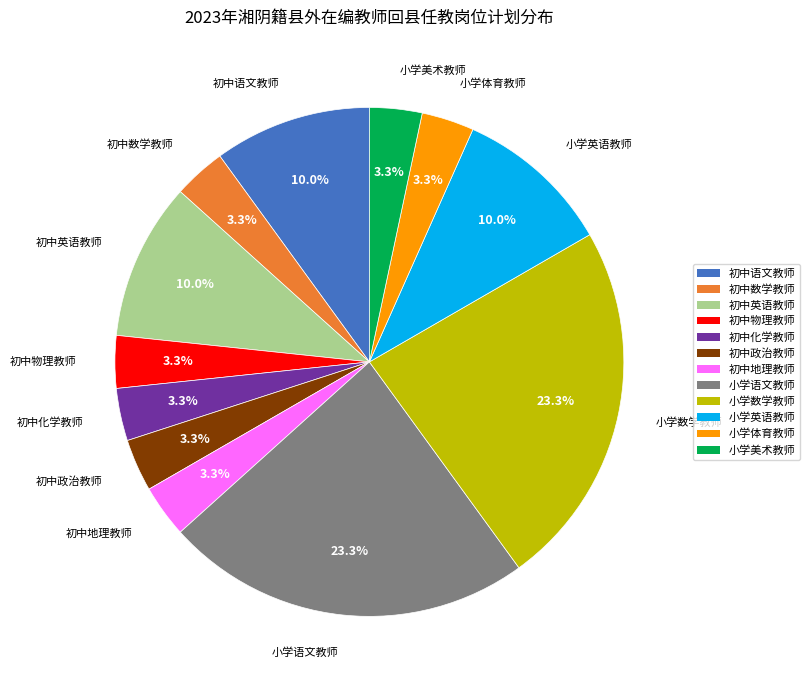

Do 初中物理教师 and 小学数学教师 together represent more than half of the pie?

No